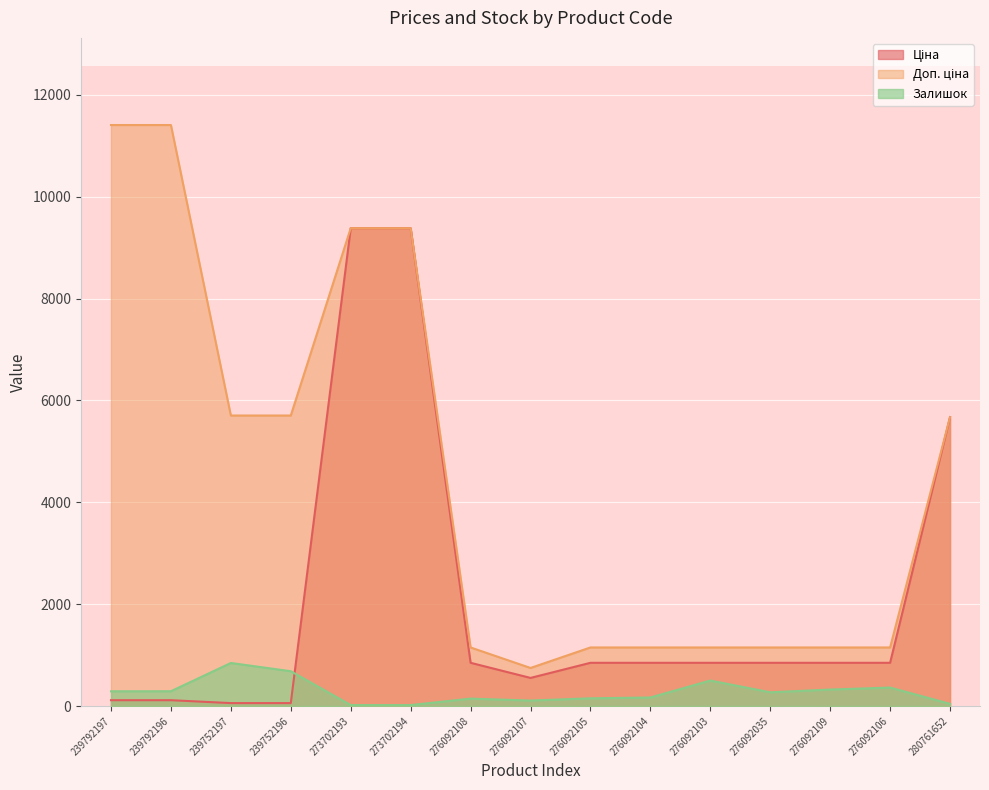

List the labels in order of Ціна value, largest first.

273702193, 273702194, 280761652, 276092108, 276092105, 276092104, 276092103, 276092035, 276092109, 276092106, 276092107, 239792197, 239792196, 239752197, 239752196